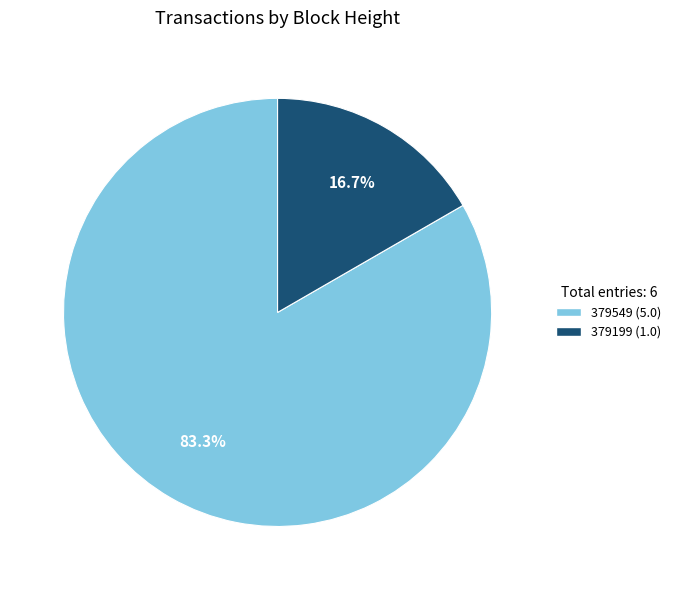

Does 379549 represent more than half of the total?

Yes